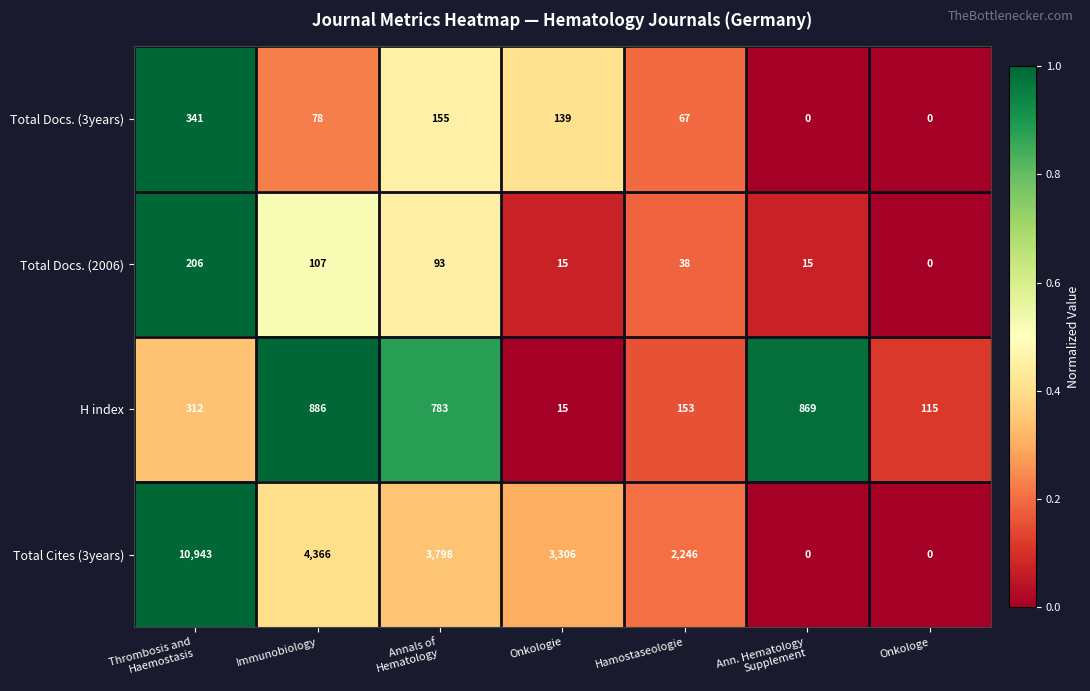

How many positive values does the Total Cites (3years) series have?

5